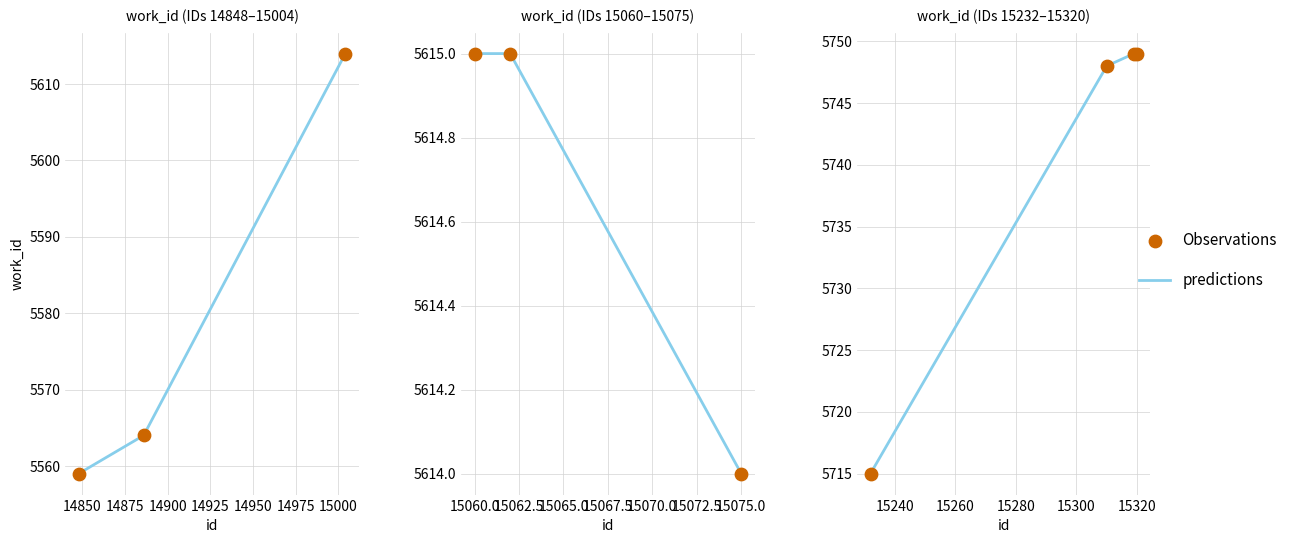

Is the value of predictions at 14850 greater than the value of Observations at 14850?

No